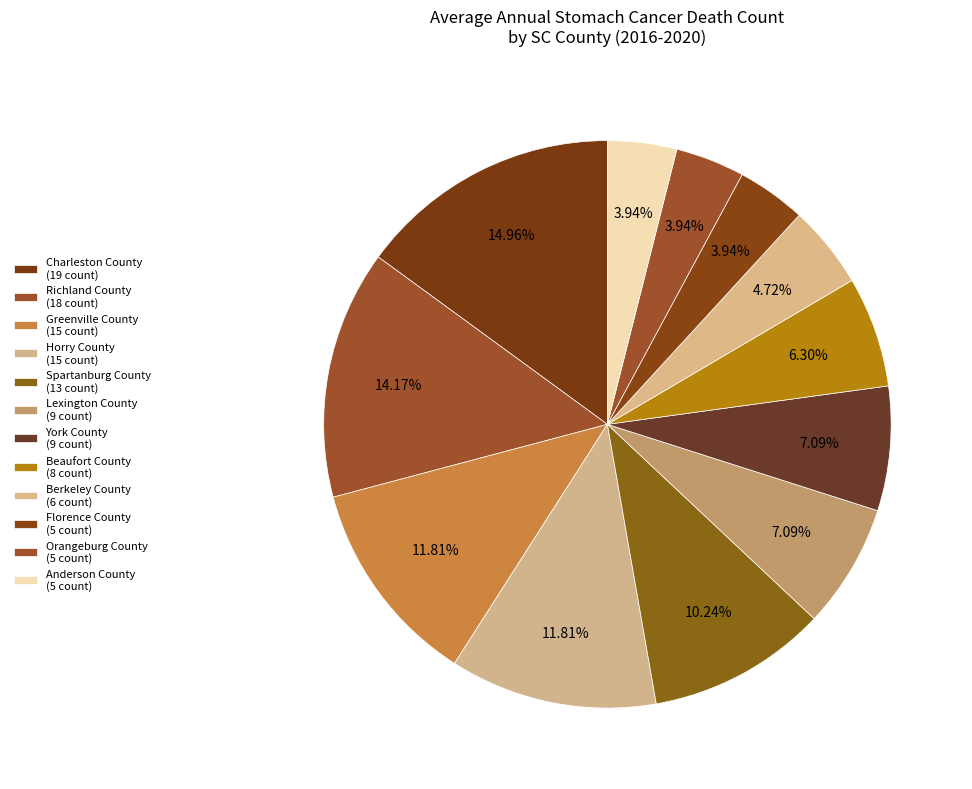

What is the smallest slice in the pie chart?

Florence County